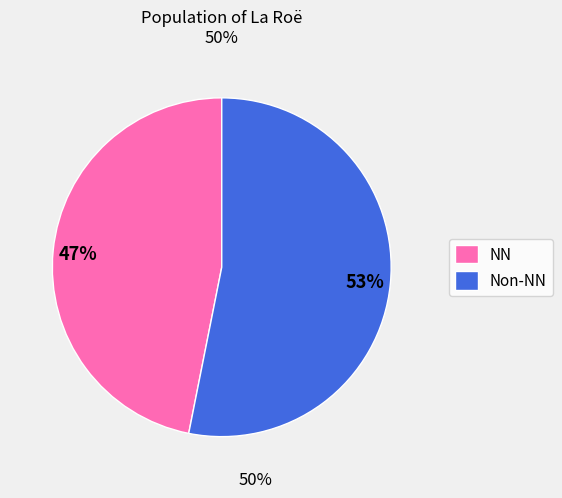

Which slice is the smallest?

NN